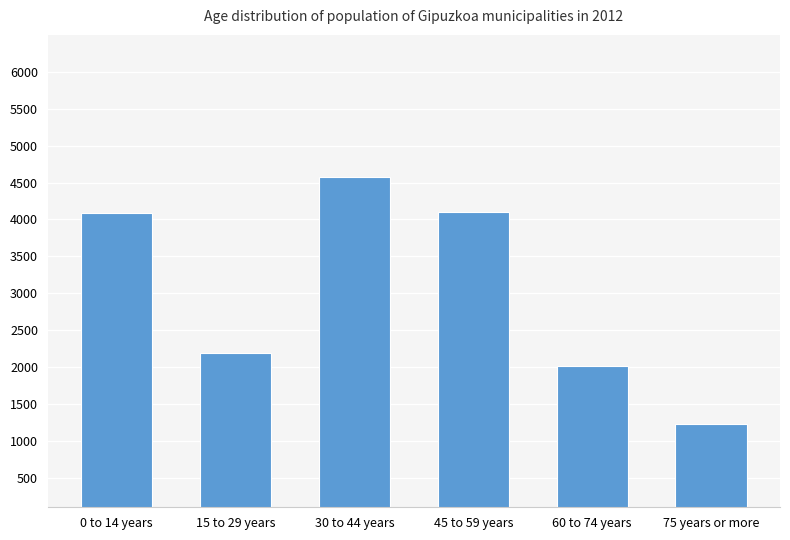

Is it true that the value at 75 years or more is 1874?

False